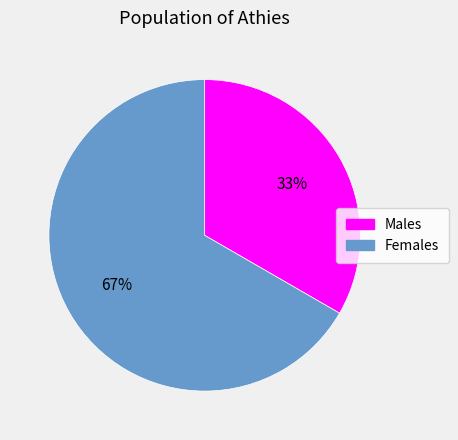

To the nearest percent, what is the average slice percentage?

50%